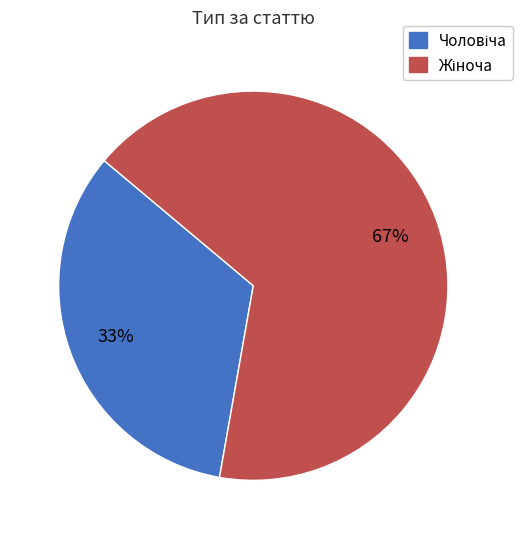

Is there any slice that represents more than half of the pie?

Yes